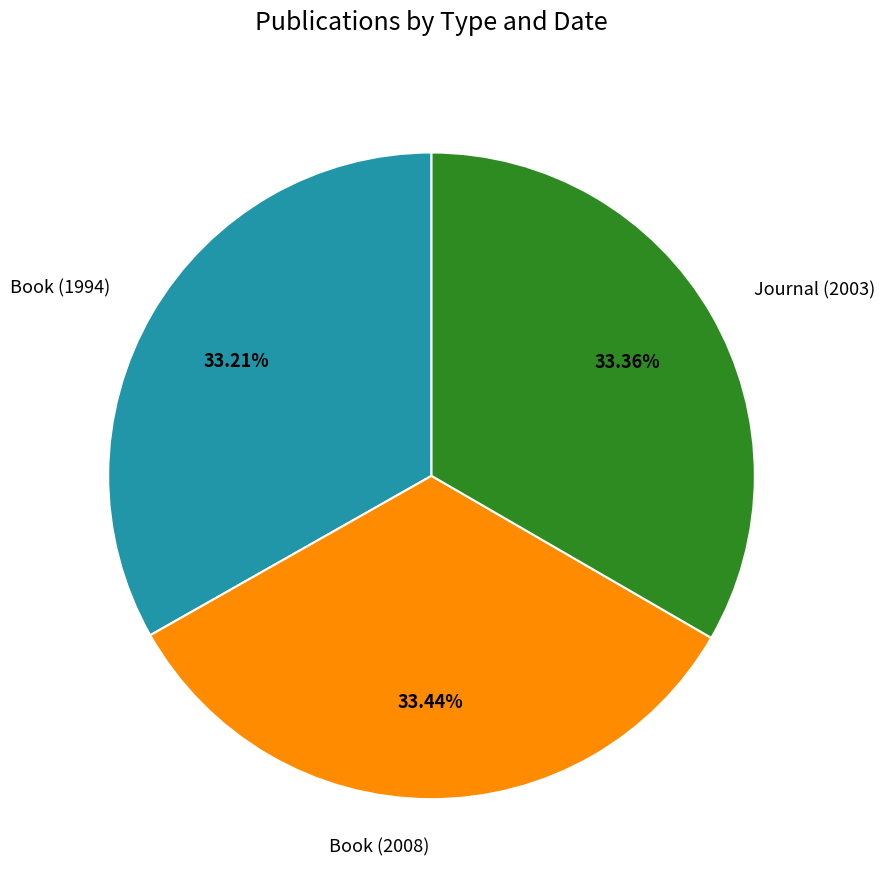

To the nearest percent, what is the combined percentage of Book (2008) and Book (1994)?

67%